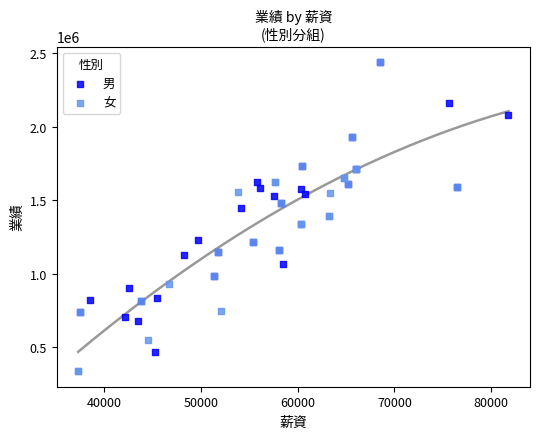

Which series contains the lowest Y value?

女